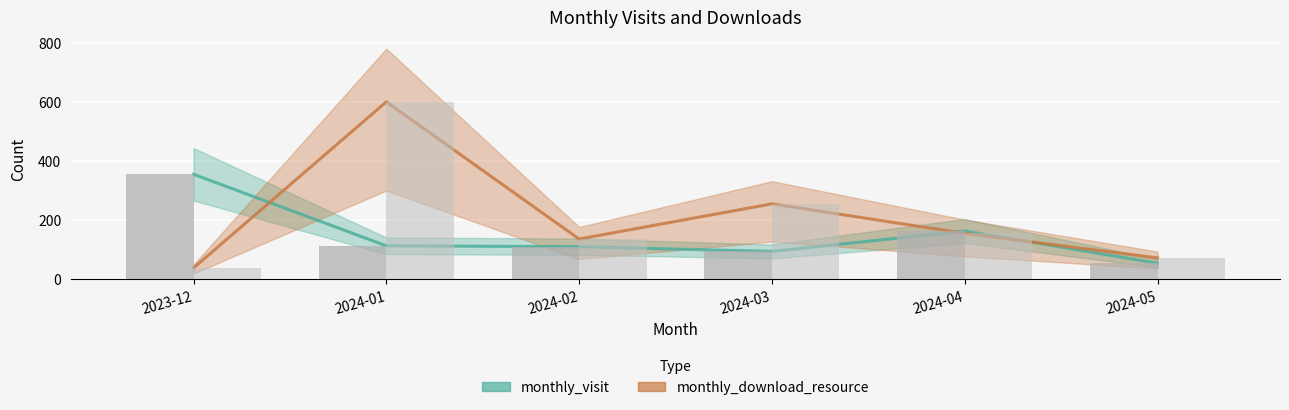

What is the sum of the values at 2024-02 and 2024-04?

273